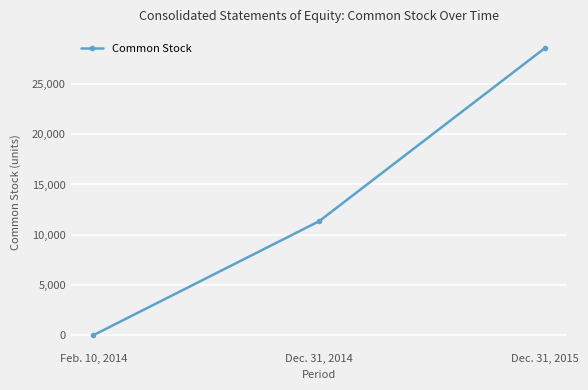

Count the number of categories in the chart.

3